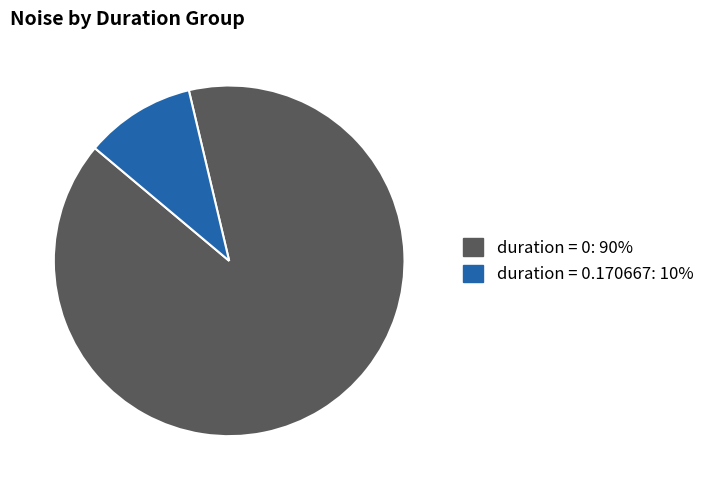

How many segments does this pie chart have?

2